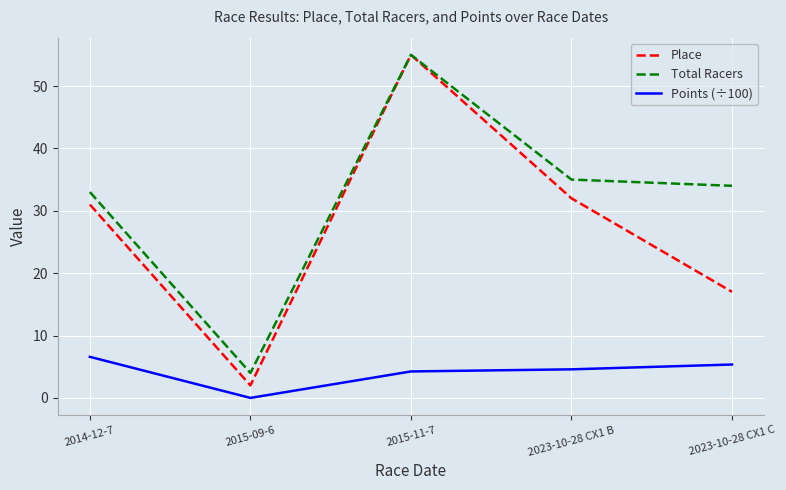

Which series has the largest total across all categories?

Total Racers